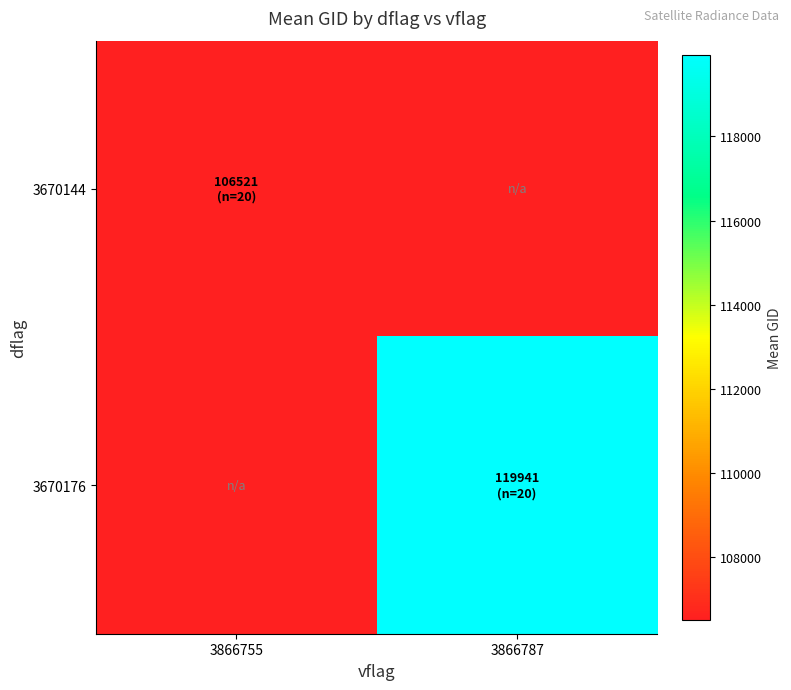

Rank the series by their average value, from highest to lowest.

3670176, 3670144